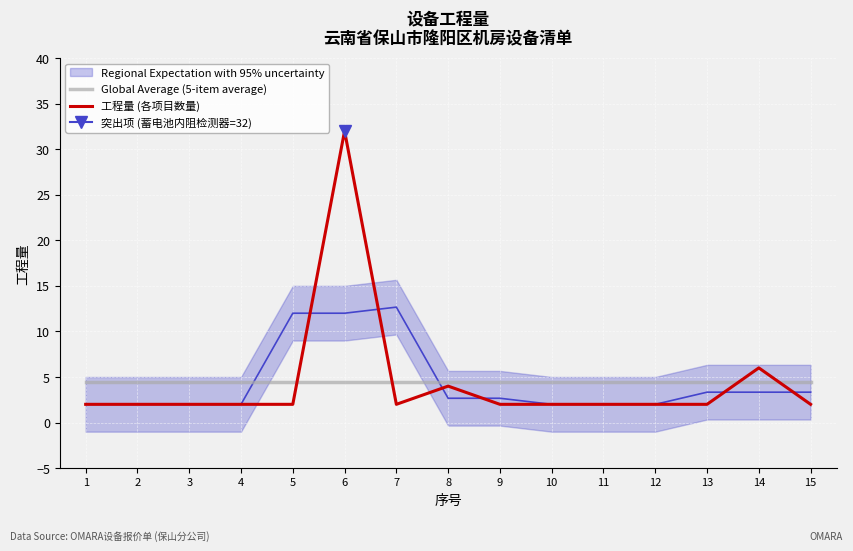

Which series ends up on top after the final intersection of Global Average (5-item average) and 工程量 (各项目数量)?

Global Average (5-item average)